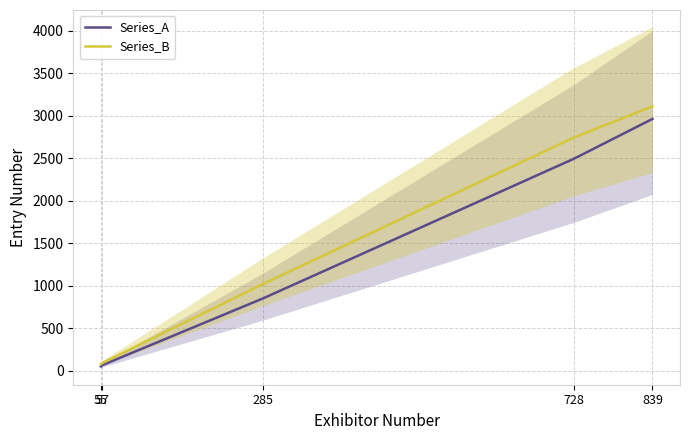

How many values in the Series_A series exceed 849?

2